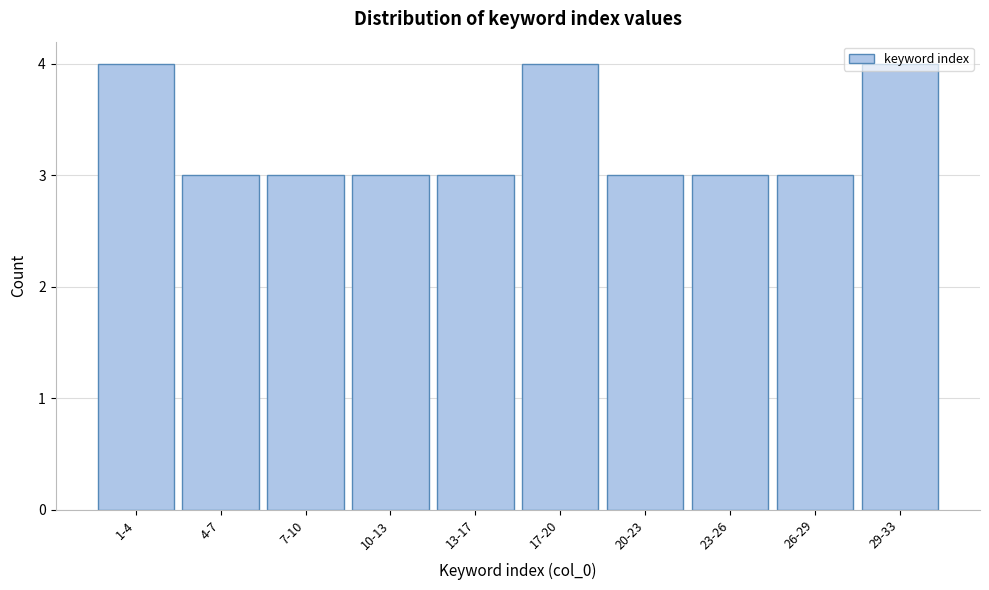

What is the sum of the values at 23-26 and 17-20?

7